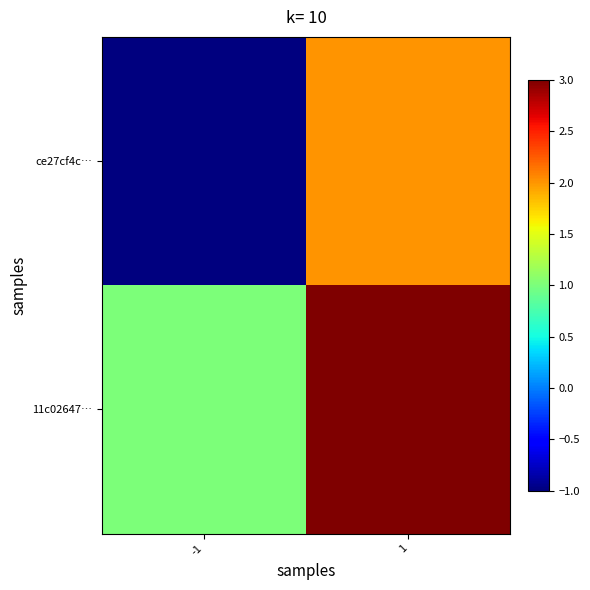

Reading left to right, transcribe all the data shown in this chart.

ce27cf4c…: -1=-1	1=2
11c02647…: -1=1	1=3